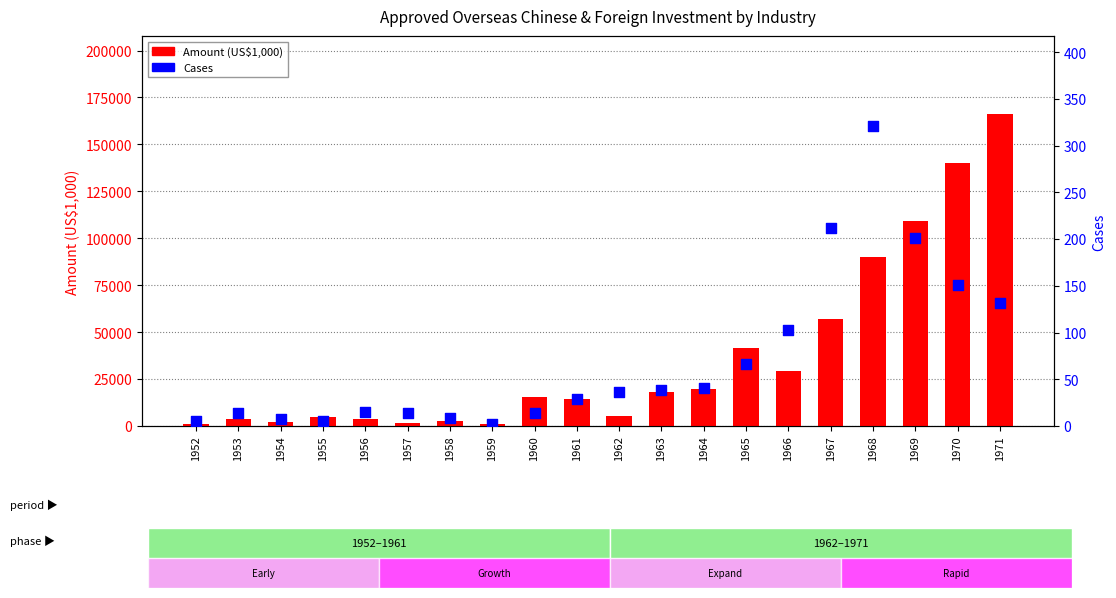

What are all the series names shown in the legend?

Amount (US$1,000), Cases